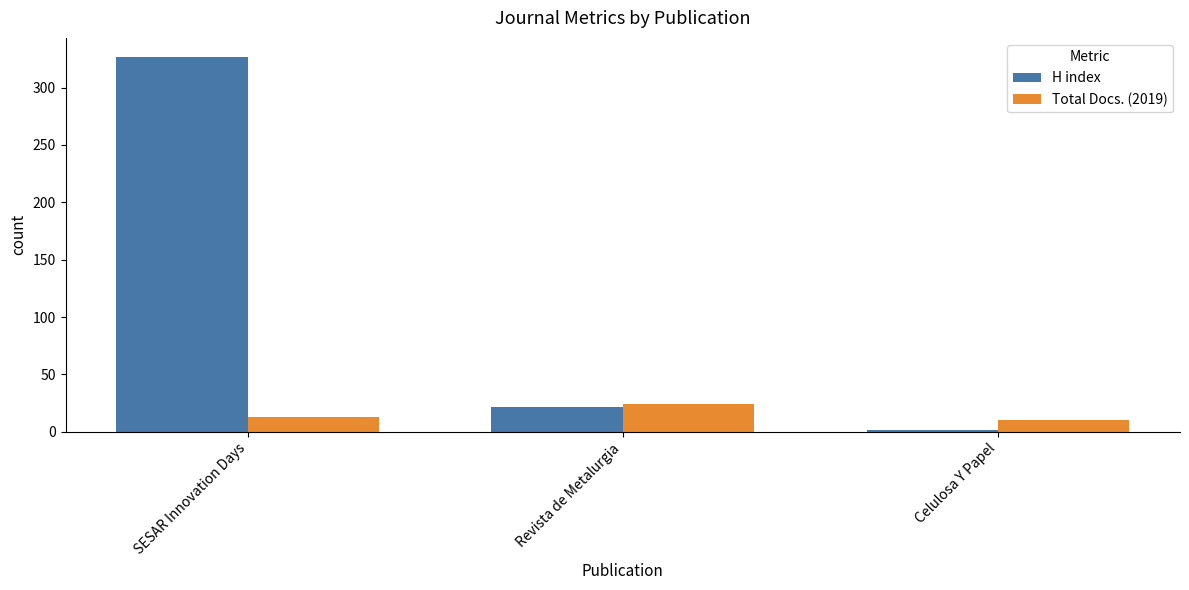

What is the label of the 3rd bar from the right?

SESAR Innovation Days